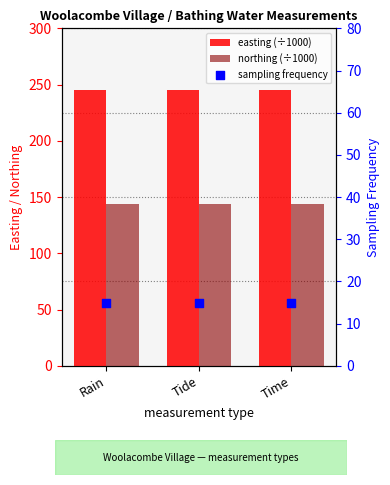

At how many categories does at least one series exceed 37?

3